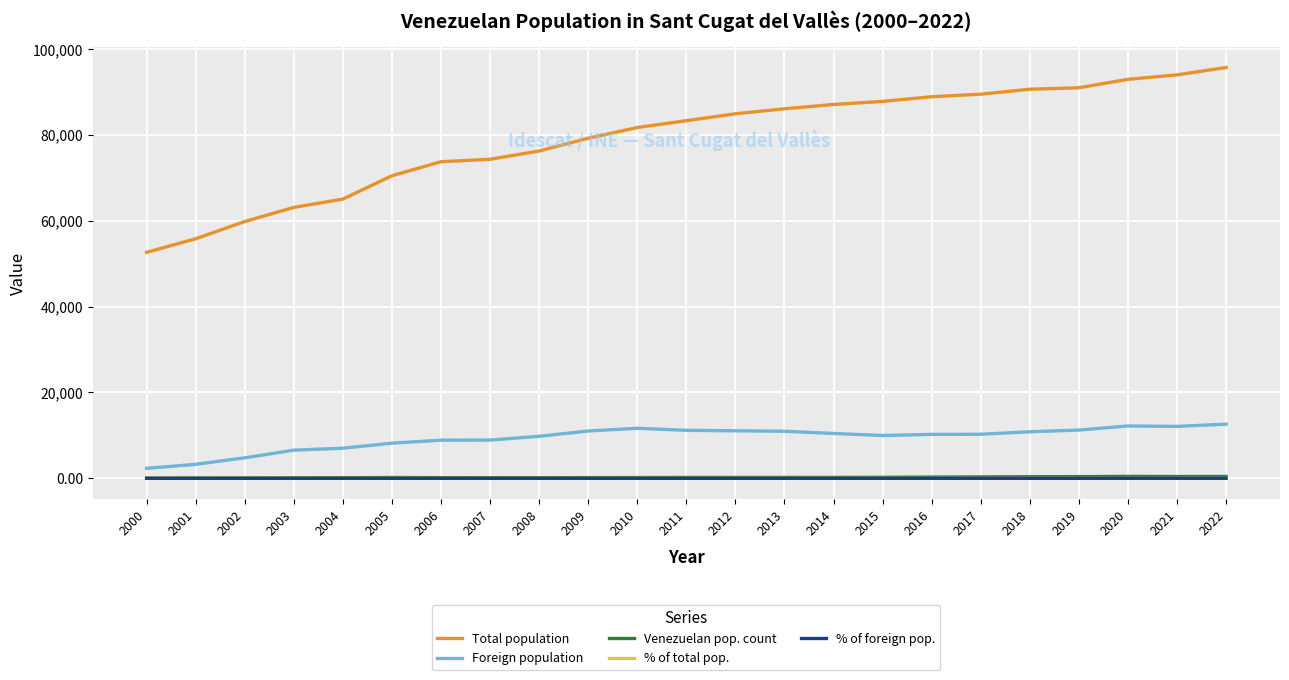

True or false: % of foreign pop. and Venezuelan pop. count intersect in this chart.

False